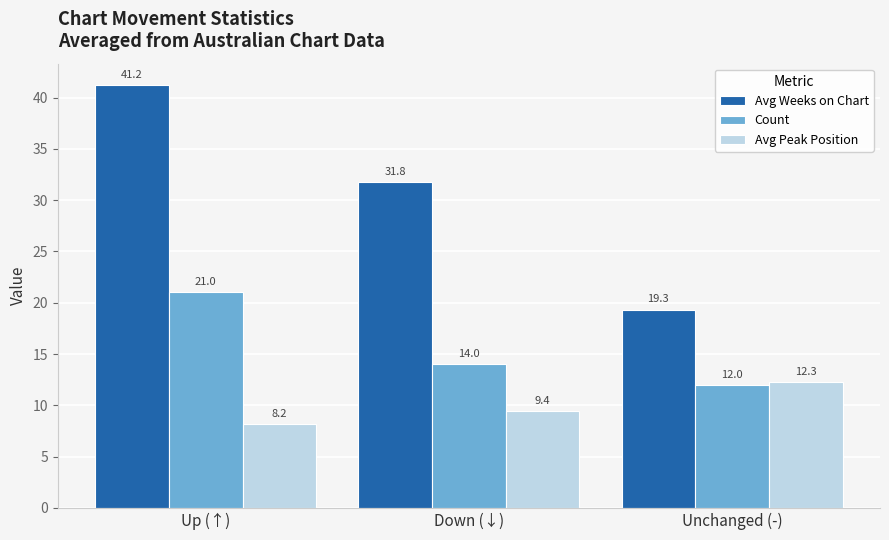

Which series has the widest spread of values?

Avg Weeks on Chart